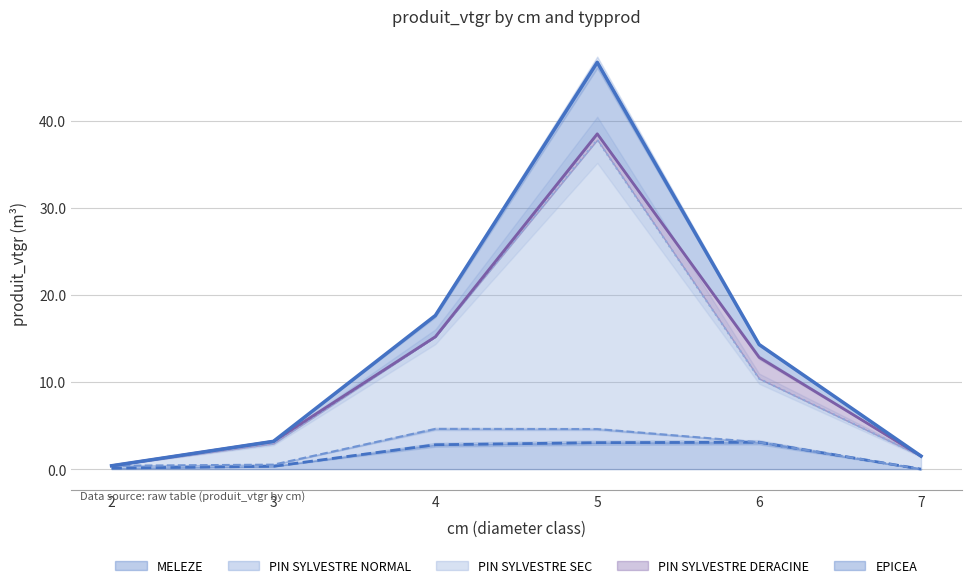

True or false: PIN SYLVESTRE SEC and MELEZE intersect in this chart.

False